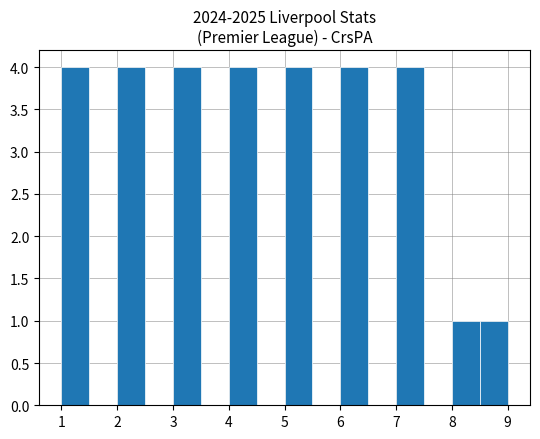

Reading left to right, list every bar in this chart as the range it spans on the x-axis followed by its height. The values are not printed on the chart, so give them approximately, as read against the axis.

1.0 to 1.5: 4
1.5 to 2.0: 0
2.0 to 2.5: 4
2.5 to 3.0: 0
3.0 to 3.5: 4
3.5 to 4.0: 0
4.0 to 4.5: 4
4.5 to 5.0: 0
5.0 to 5.5: 4
5.5 to 6.0: 0
6.0 to 6.5: 4
6.5 to 7.0: 0
7.0 to 7.5: 4
7.5 to 8.0: 0
8.0 to 8.5: 1
8.5 to 9.0: 1